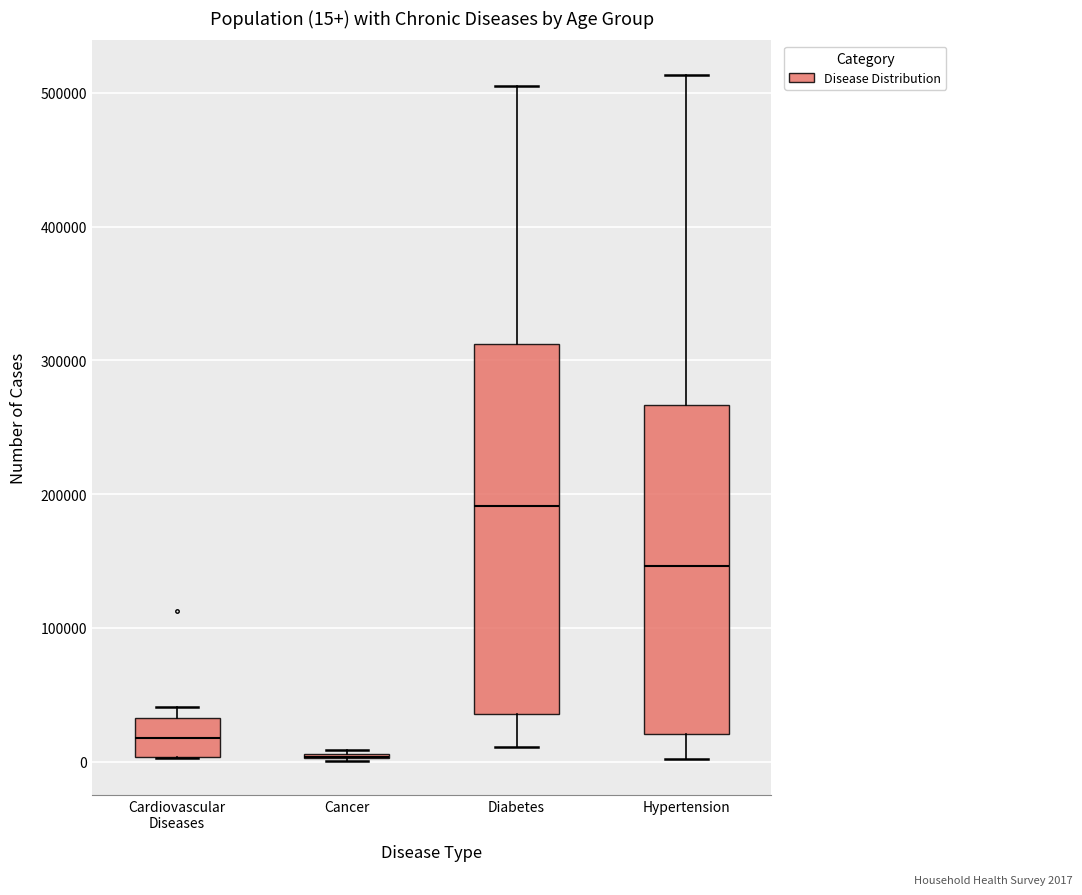

Which box is the tallest, from its lower edge to its upper edge?

Diabetes